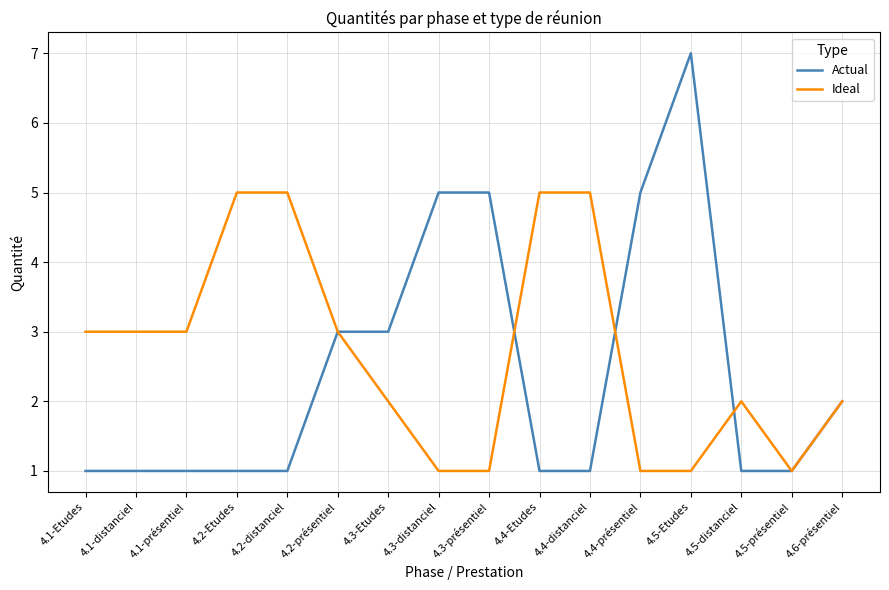

What is the difference between the Ideal values at 4.5-distanciel and 4.1-Etudes?

1